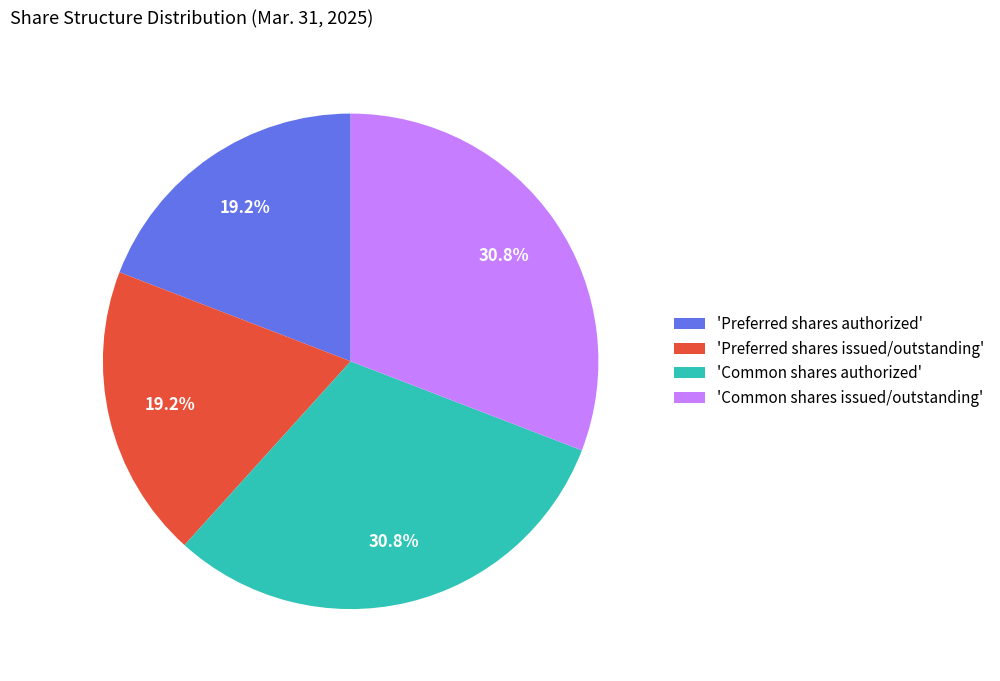

Is there any slice that represents more than half of the pie?

No